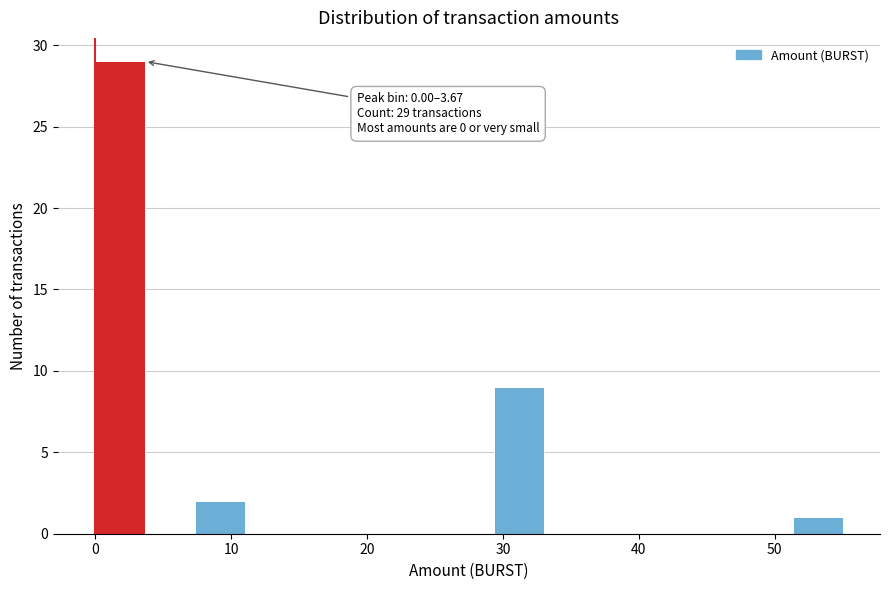

Around what value on the x-axis is the tallest bar? Give the approximate position of its centre, as read against the axis.

2